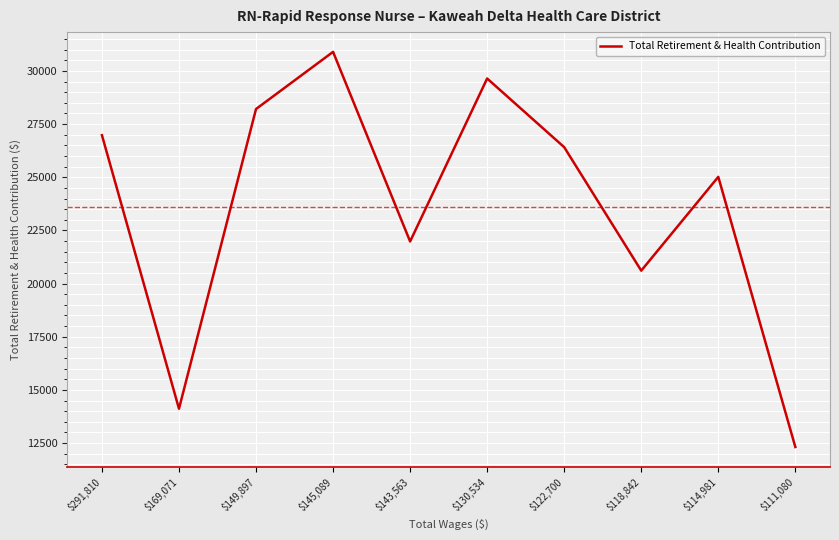

At which category does the data reach its first local valley?

$169,071